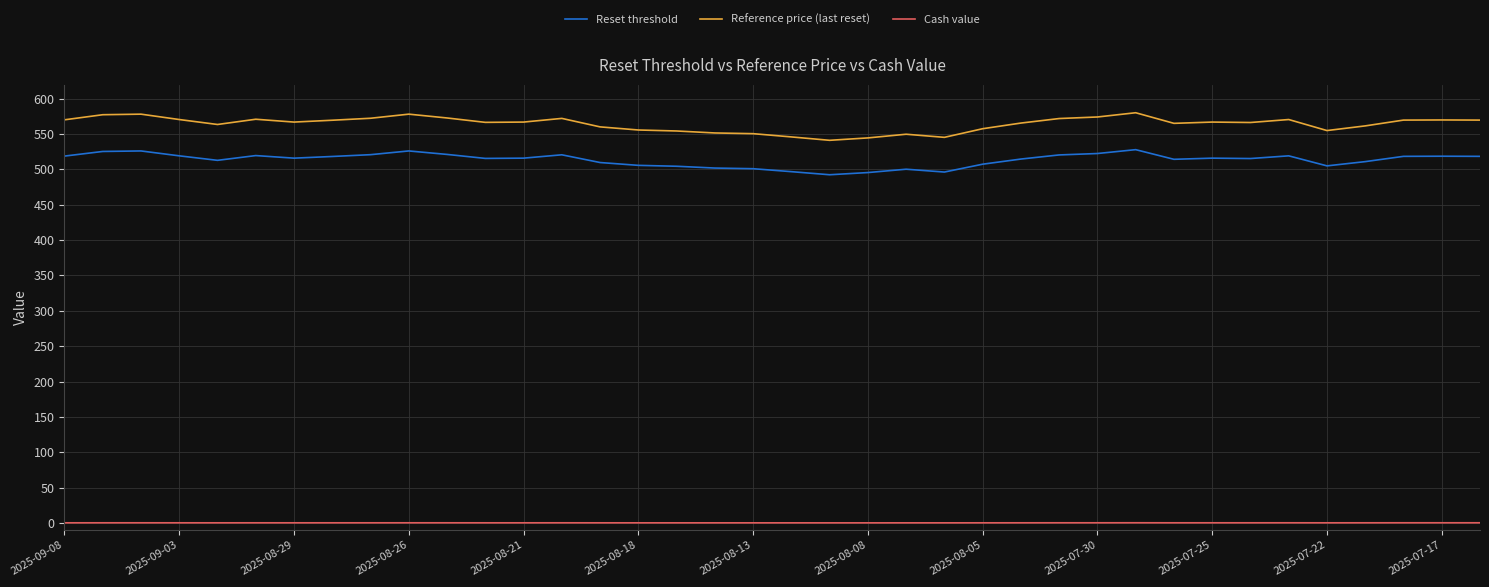

What is the highest value of the Reference price (last reset) series?

580.2